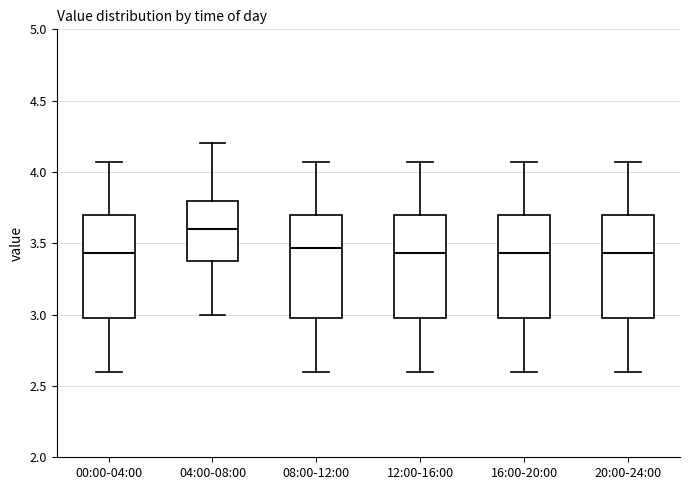

Where does the lower whisker of the box for 16:00-20:00 end on the y-axis? The values are not printed on the chart, so give them approximately, as read against the axis.

2.60